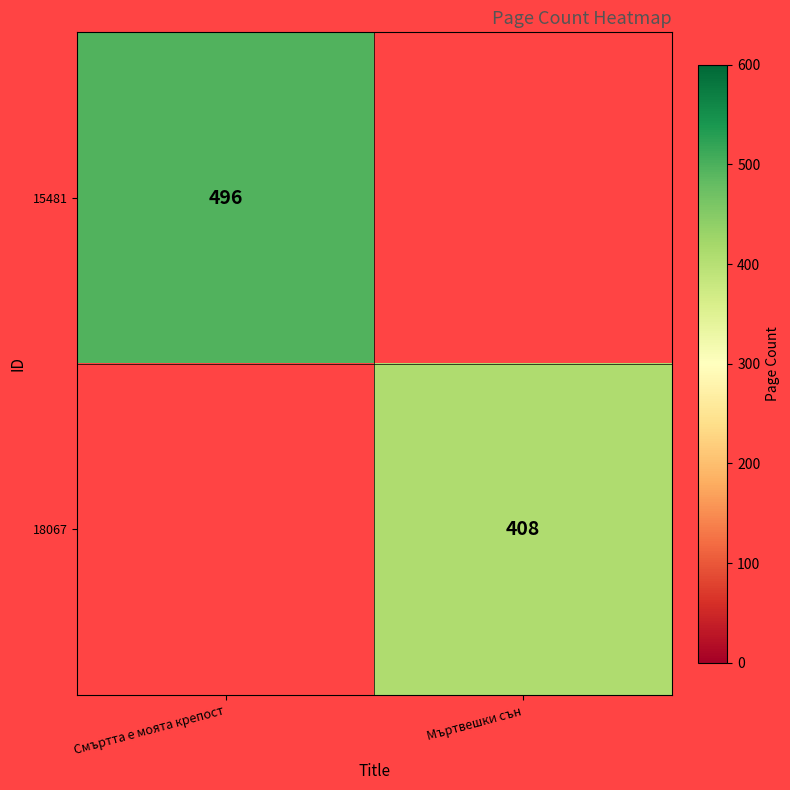

The value of 15481 at Смъртта е моята крепост is 496. True or false?

True